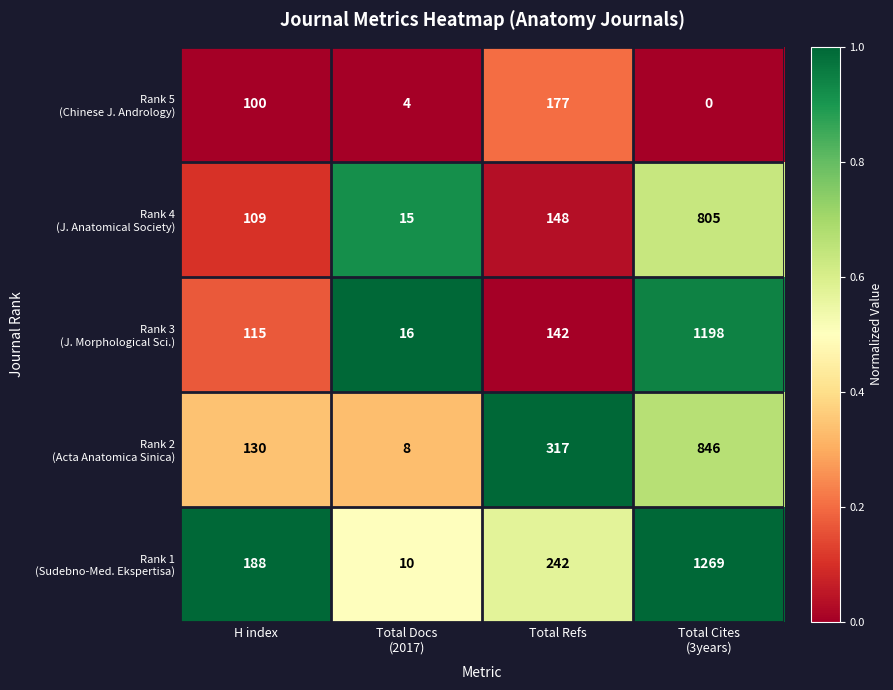

What is the difference between the highest and lowest values at H index?

88